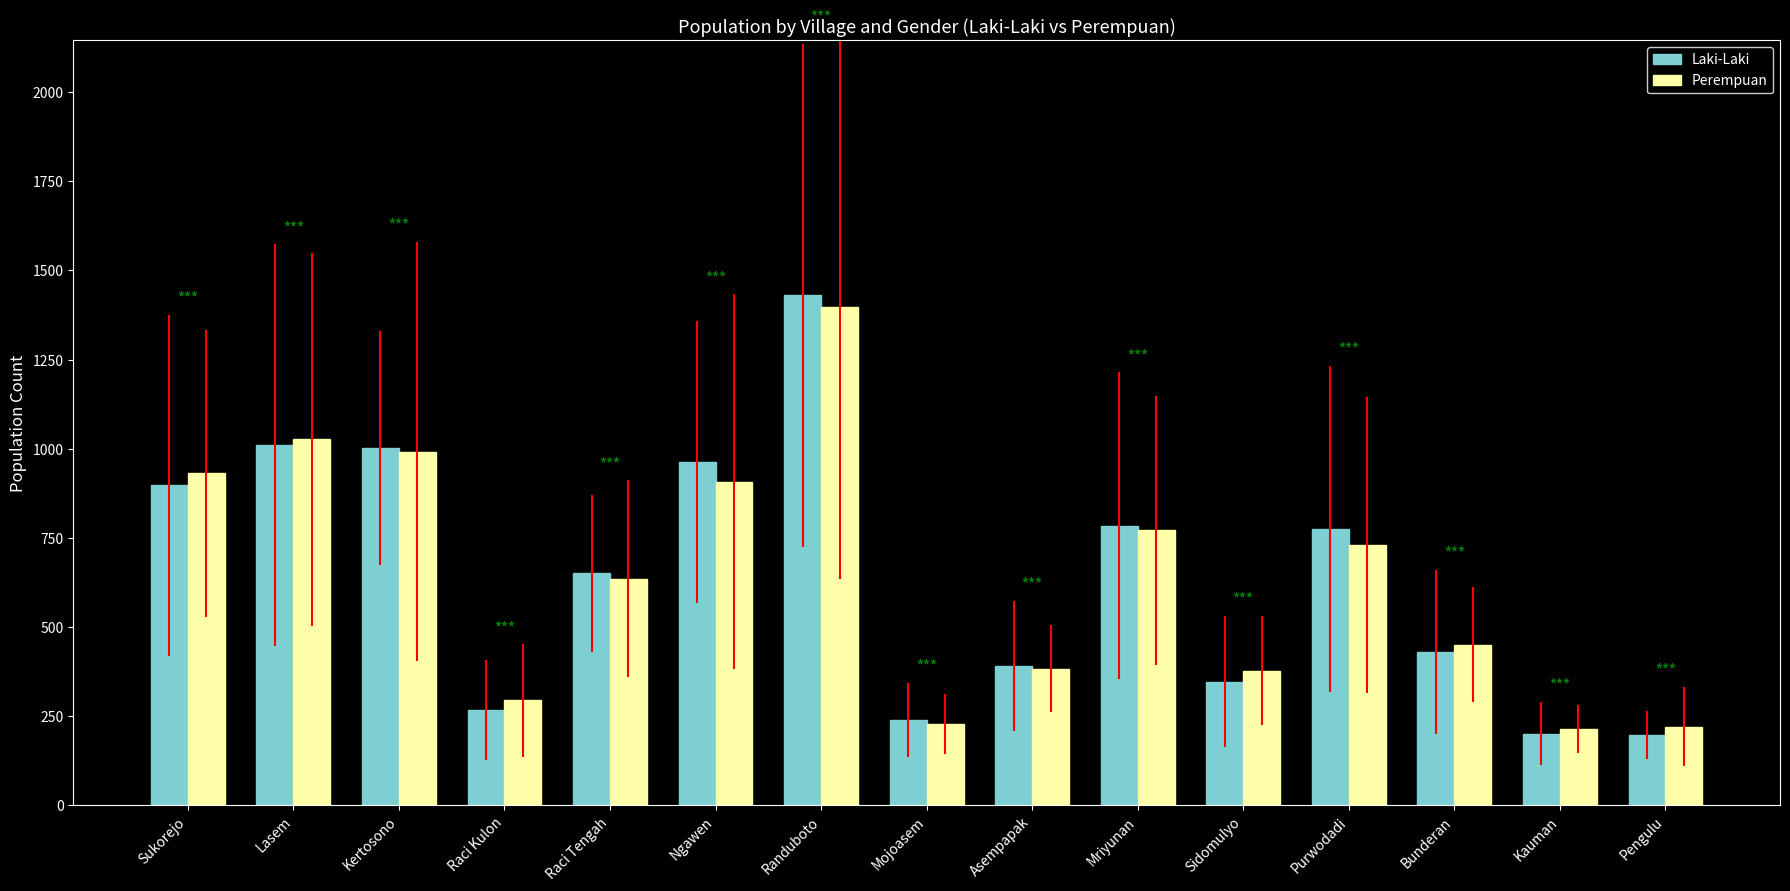

True or false: Laki-Laki has a value of 240 at Mojoasem.

True